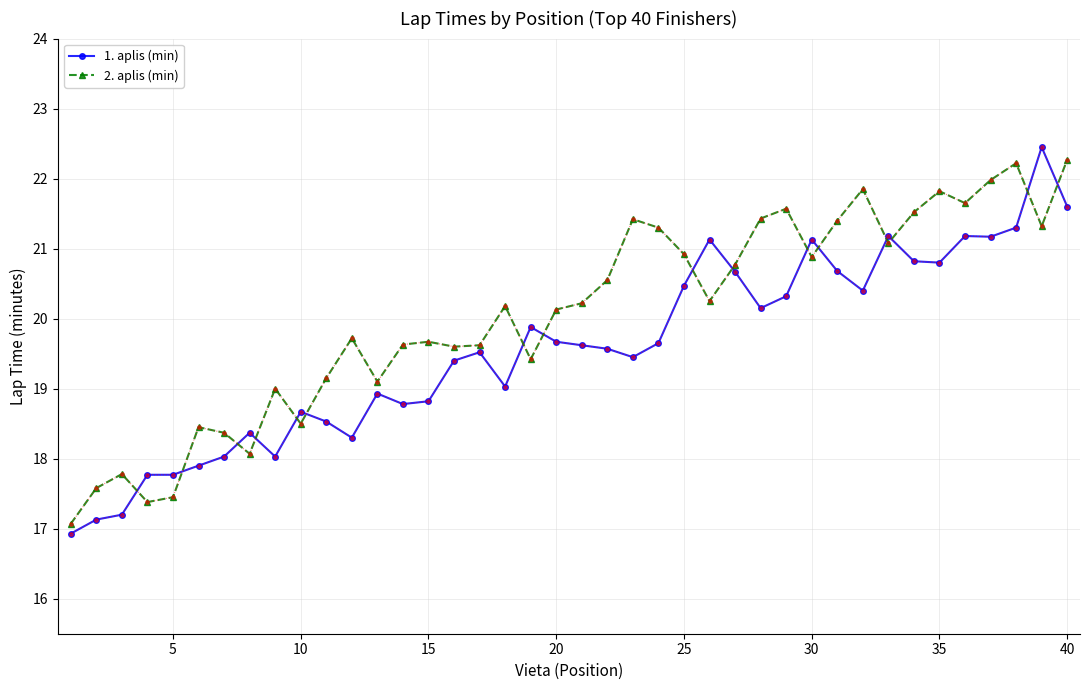

Which series ends up on top after the final intersection of 2. aplis (min) and 1. aplis (min)?

2. aplis (min)